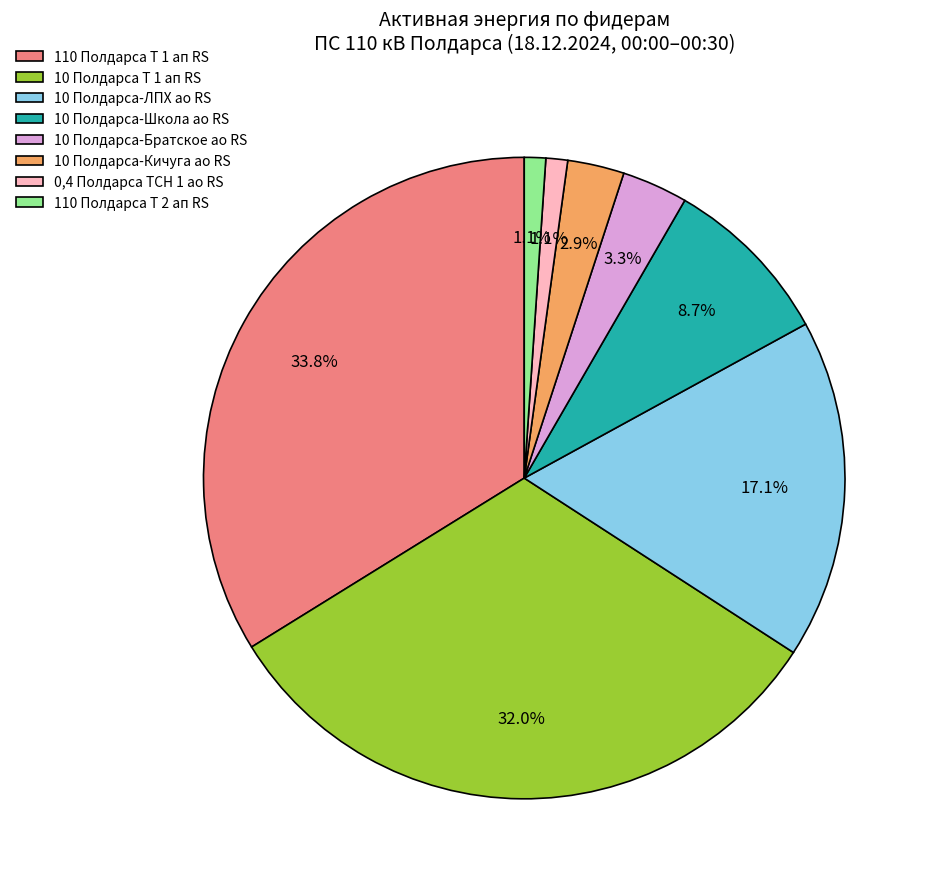

How much of the chart is everything except 10 Полдарса Т 1 ап RS?

68.0%